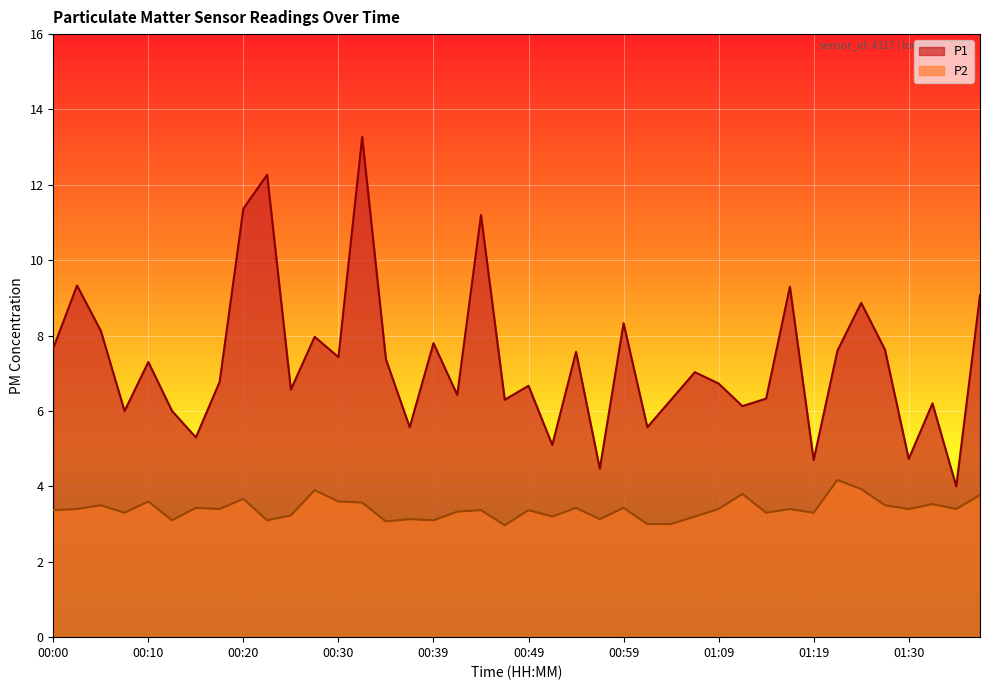

Which series has the largest total across all categories?

P1